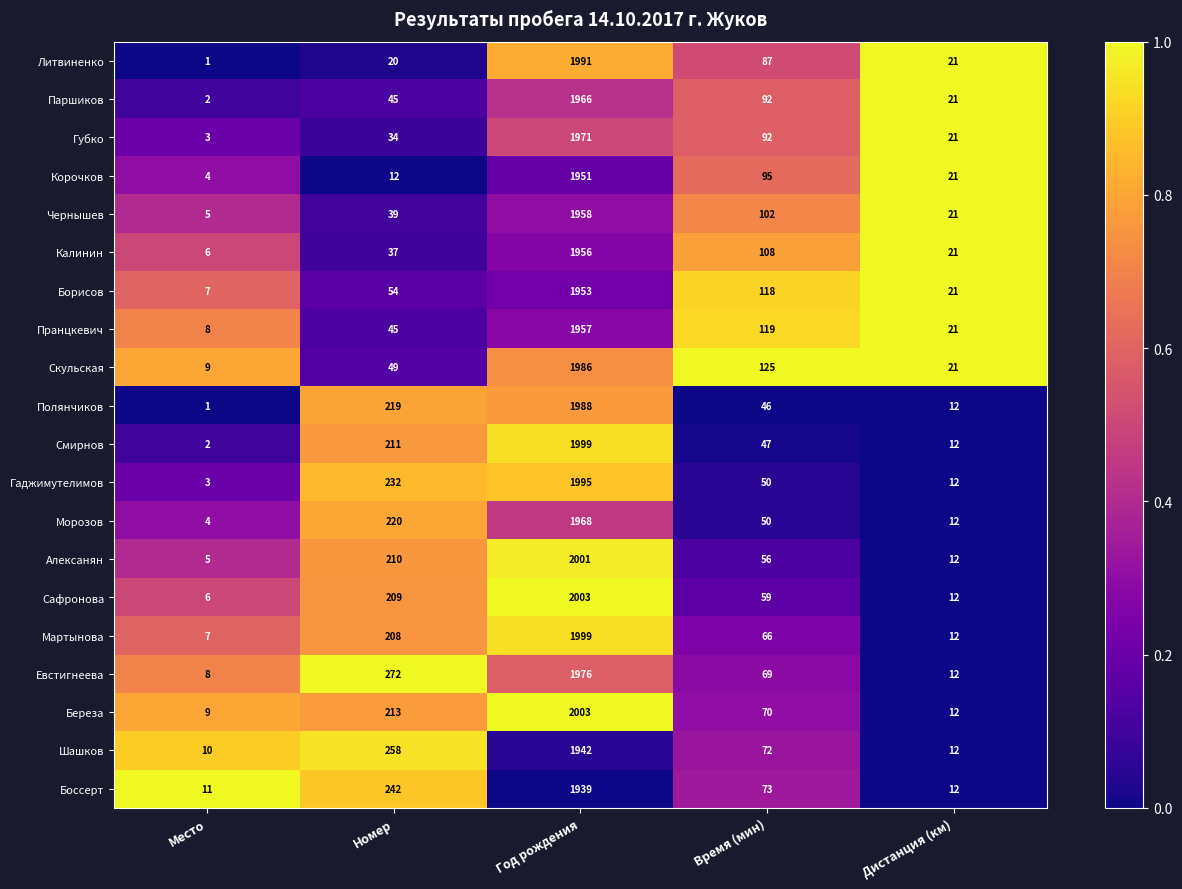

True or false: Скульская has a value of 49 at Номер.

True